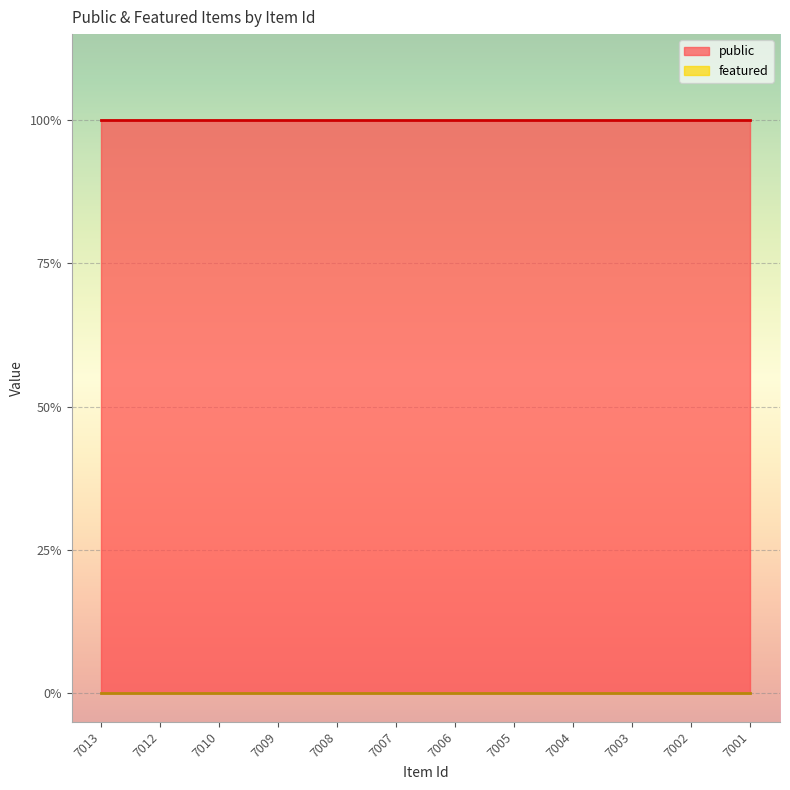

The value of public at 7005 is 2. True or false?

False